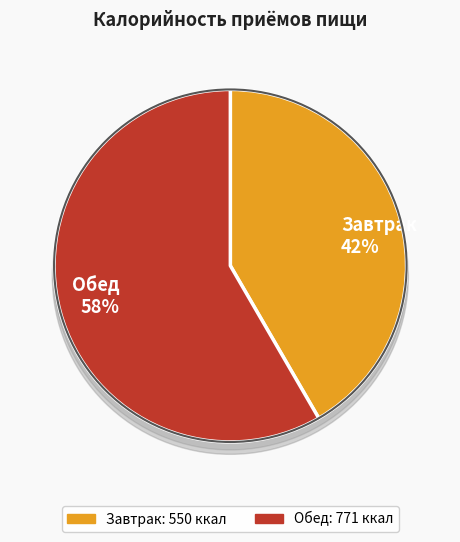

Count the number of slices in the pie.

2